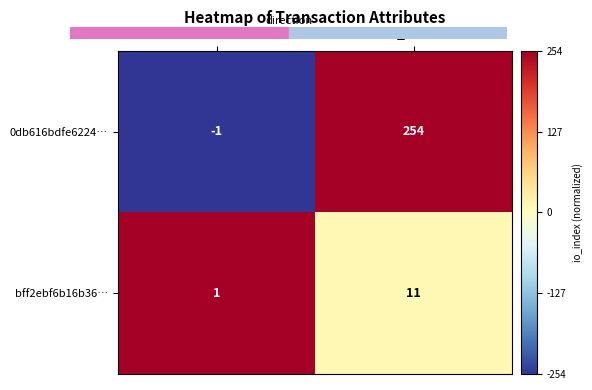

At how many categories does at least one series exceed 0?

2